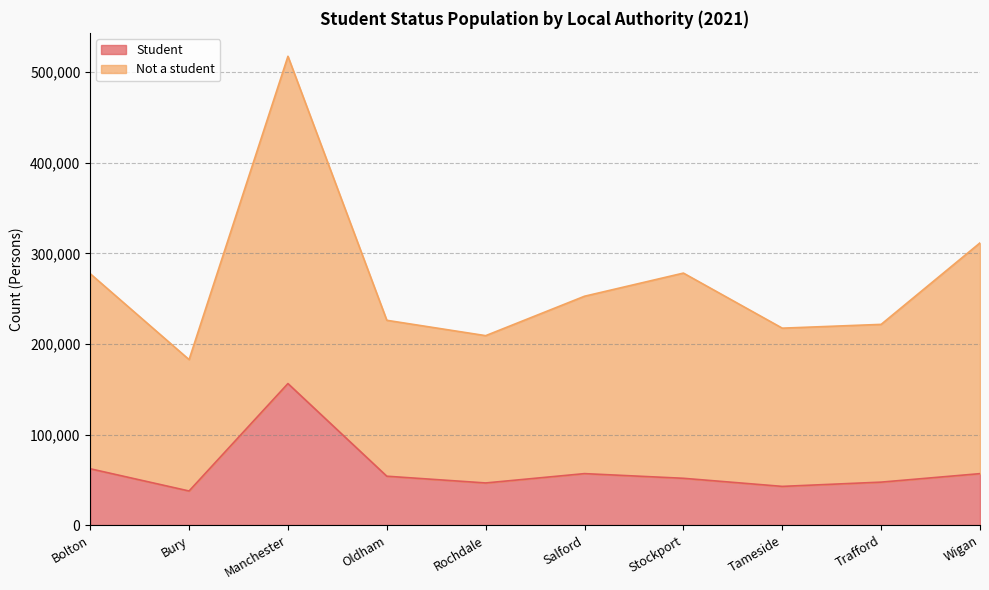

Which series changed the most between Bolton and Stockport?

Student